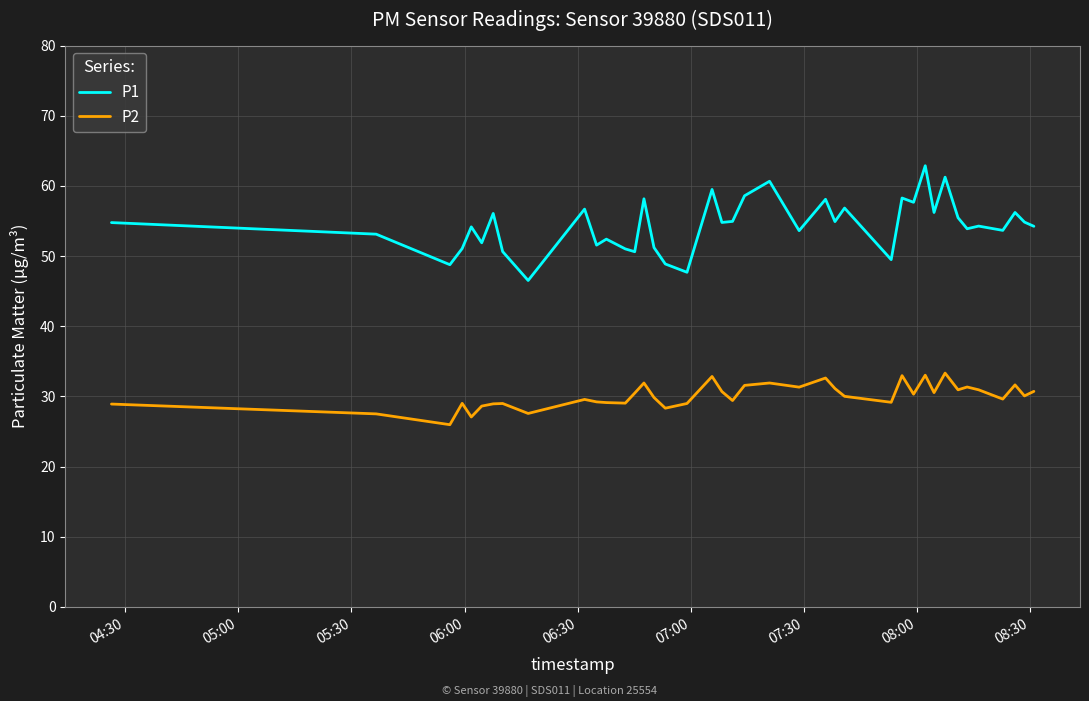

What is the maximum value shown in the chart?

62.9